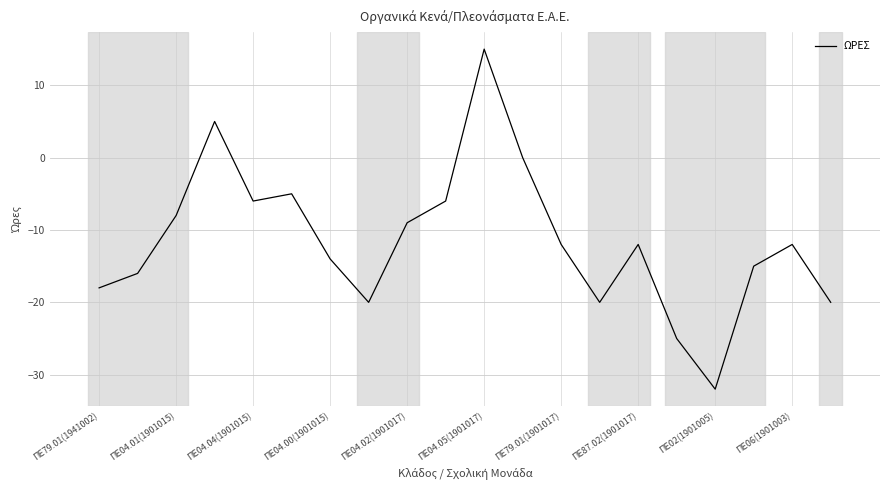

What is the difference between the maximum and minimum values?

47